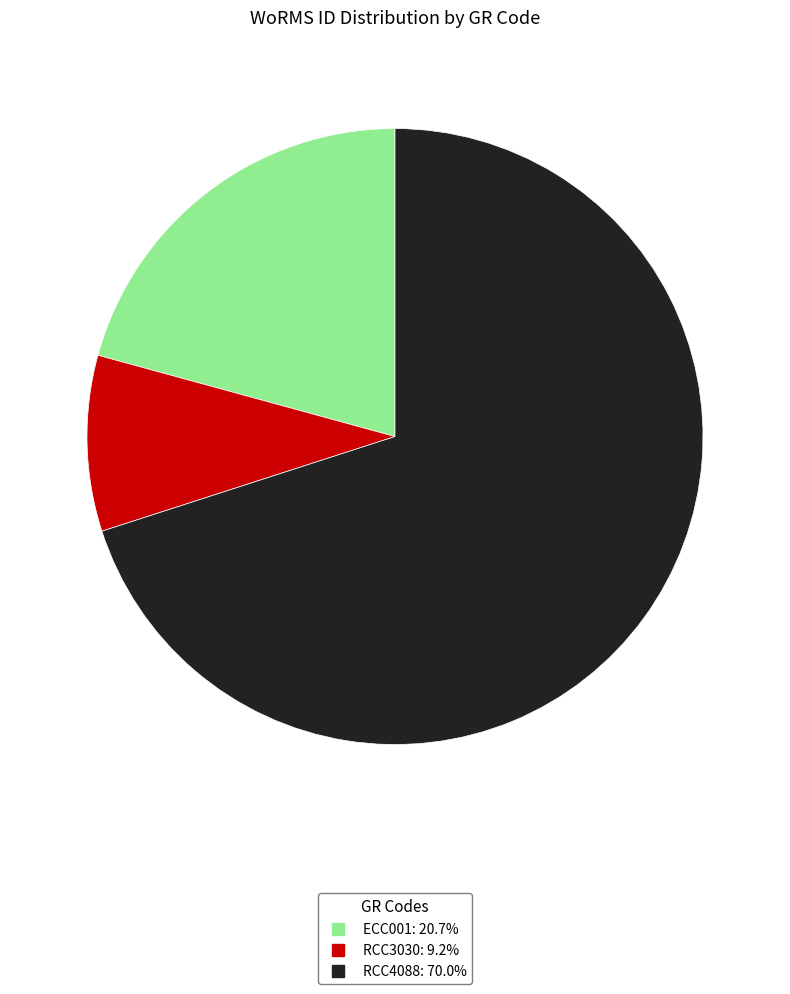

Rank the categories by value from lowest to highest.

RCC3030, ECC001, RCC4088